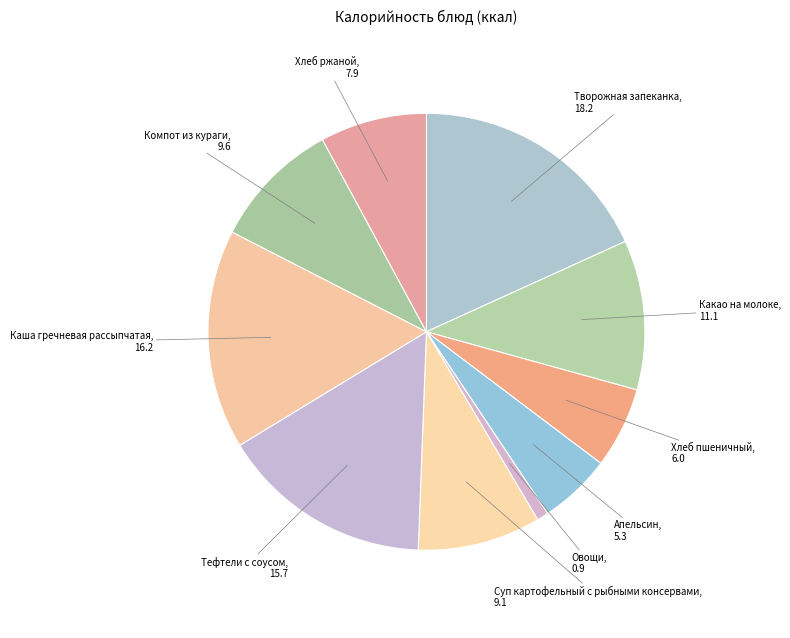

How many segments does this pie chart have?

10